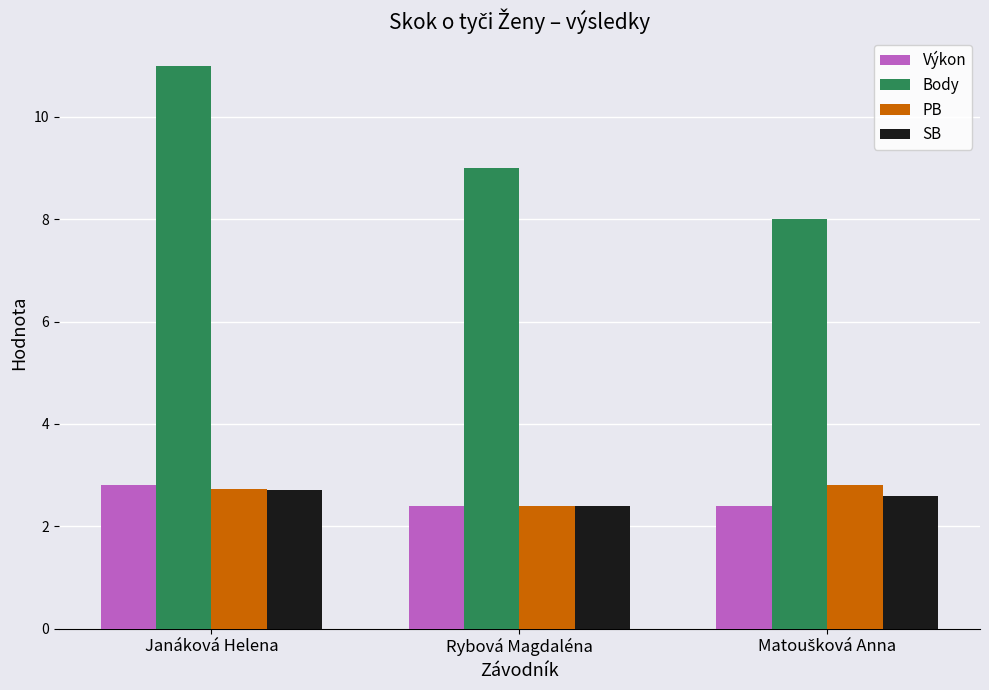

What is the difference between the maximum and minimum values in the Výkon series?

0.4